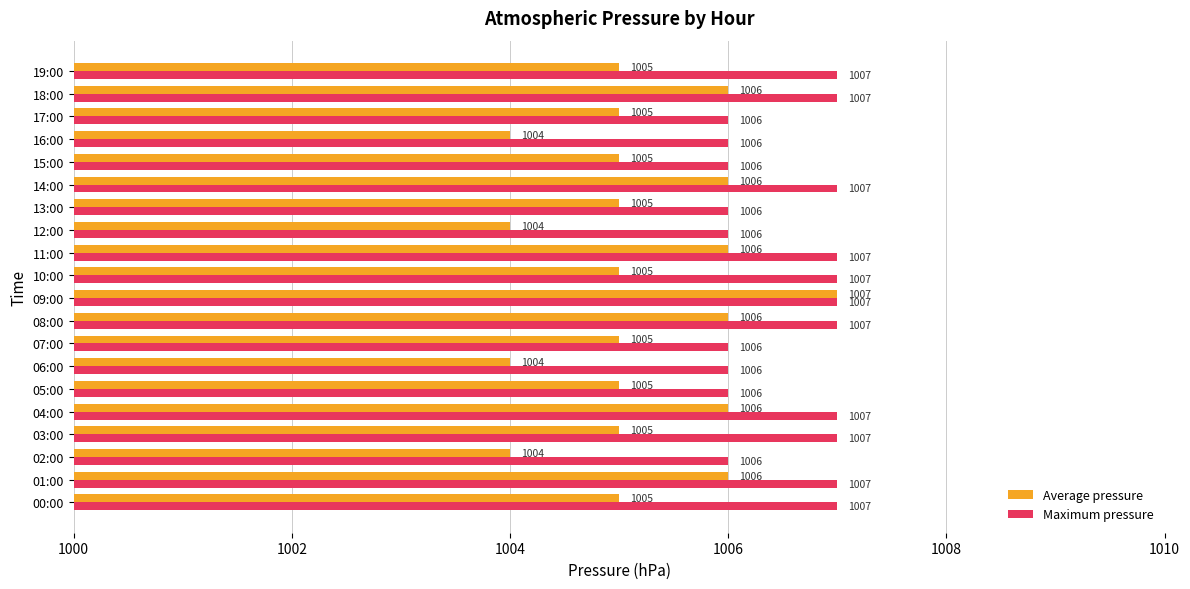

What is the sum of all Maximum pressure values?

20131